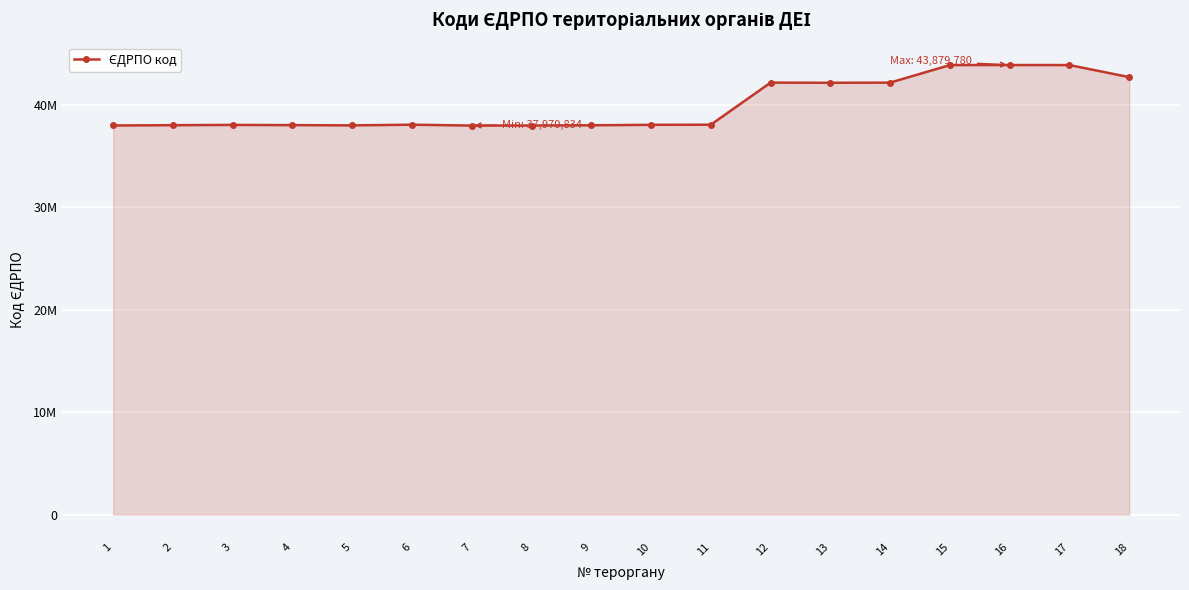

What is the difference between the maximum and minimum values?

5908946